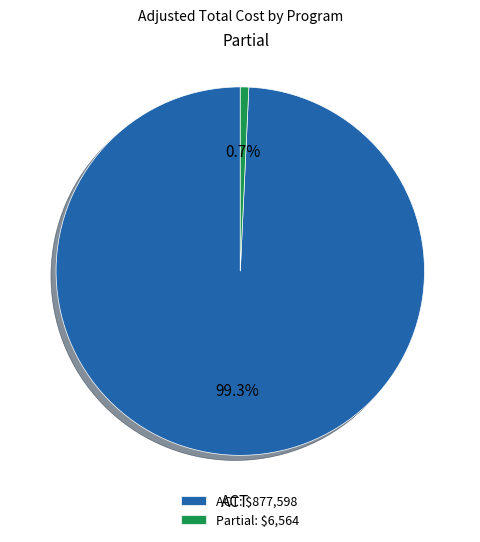

Which category accounts for the majority?

ACT